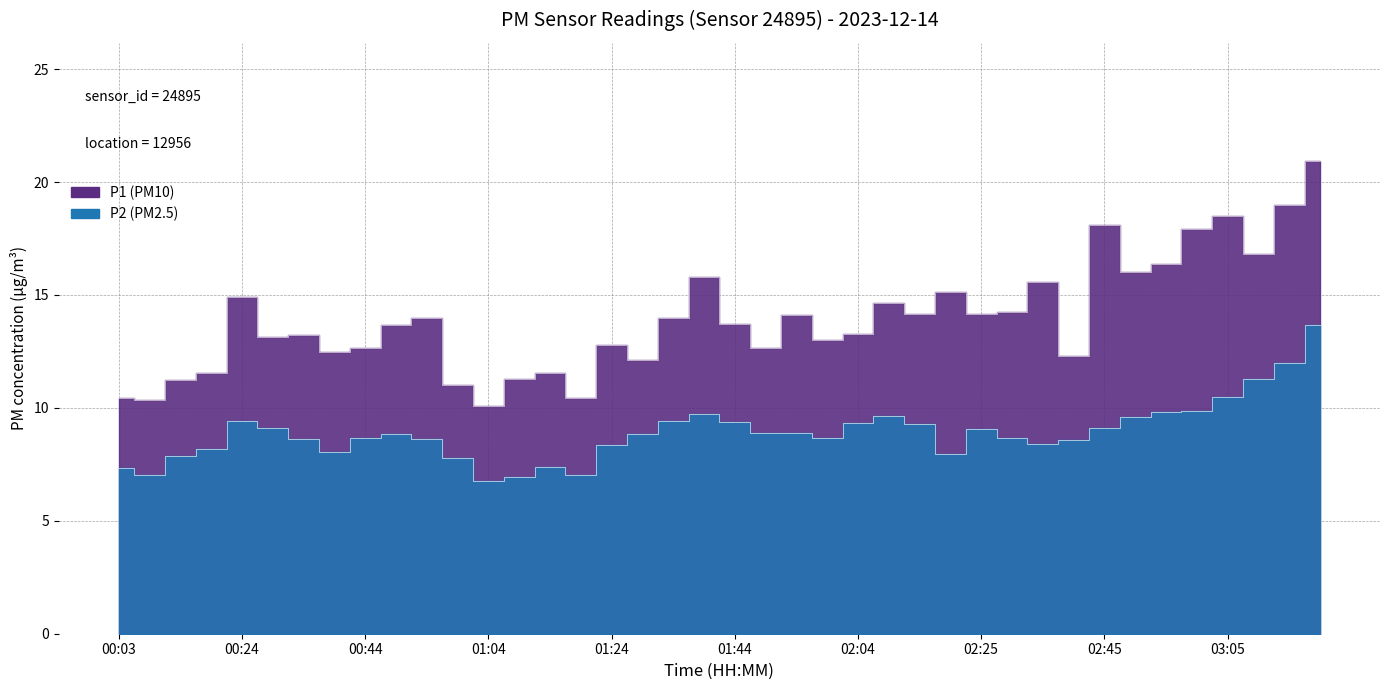

What is the label of the 3rd point from the right?

03:10